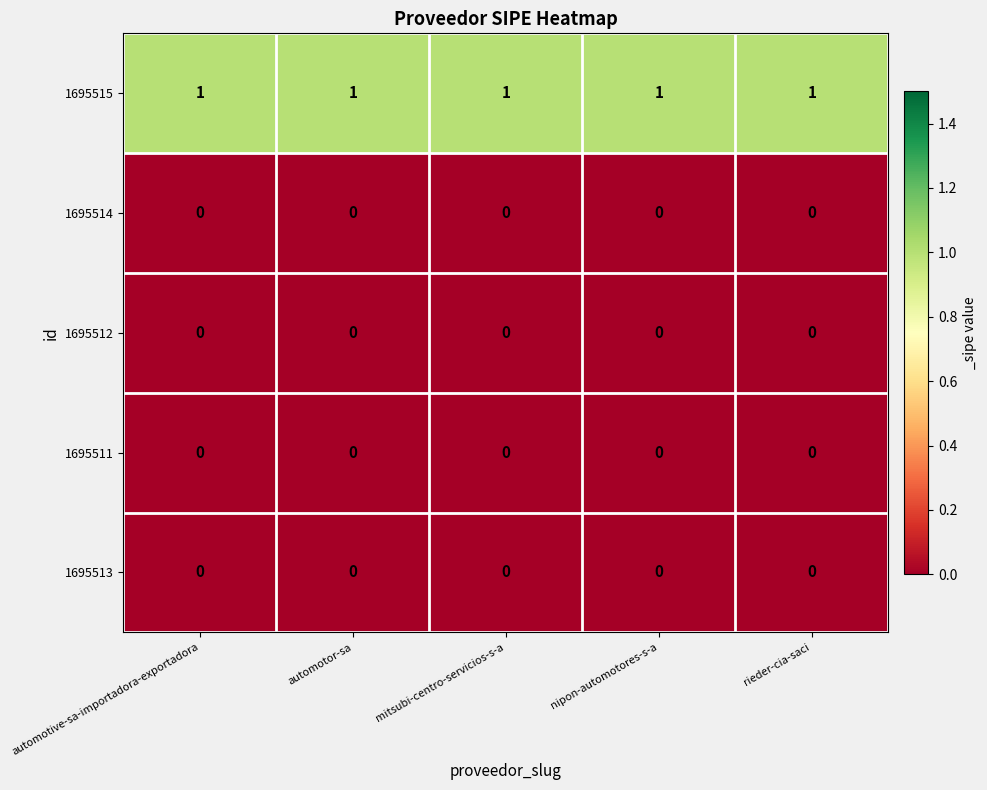

At how many categories does at least one series exceed 0?

5